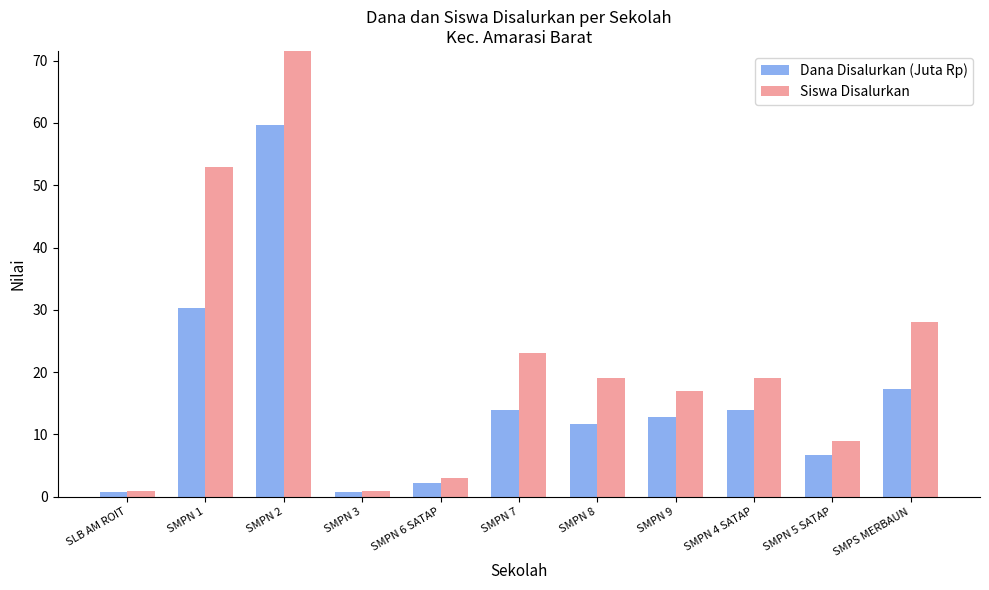

Where does the Dana Disalurkan (Juta Rp) series first go above 12?

SMPN 1